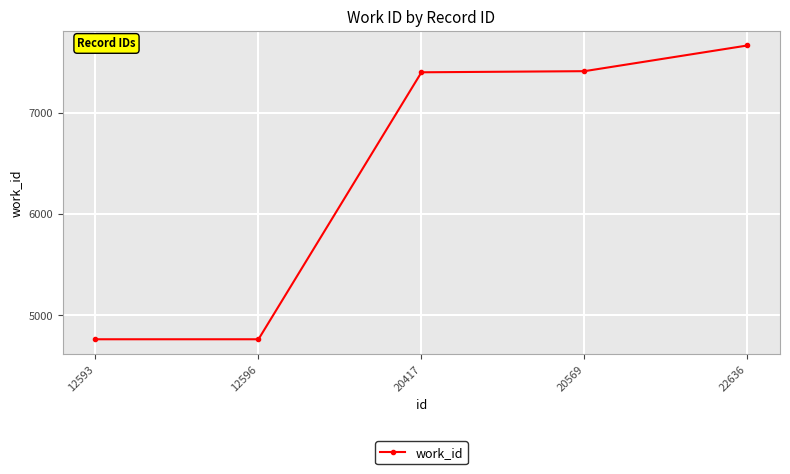

What is the value of the 2nd point from the left?

4761